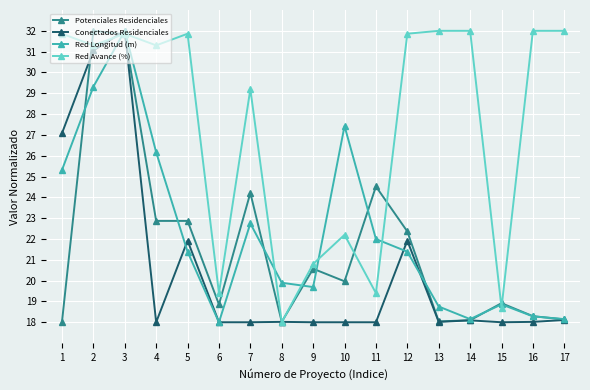

How many times do Red Avance (%) and Red Longitud (m) cross each other?

8